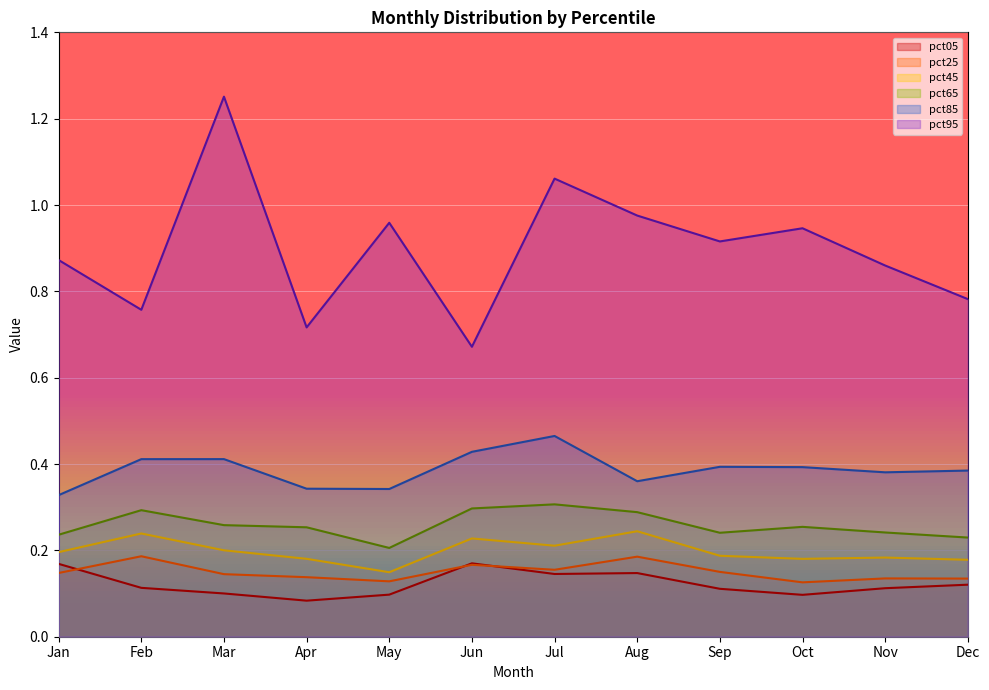

What is the value of the pct25 point at the 6th from the left?

0.2